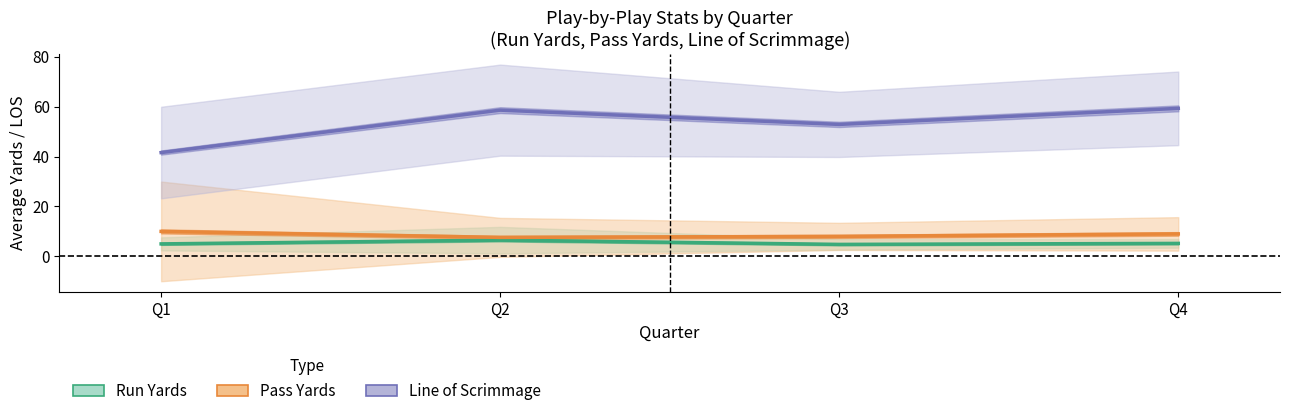

True or false: Pass Yards has a value of 10.0 at Q1.

True